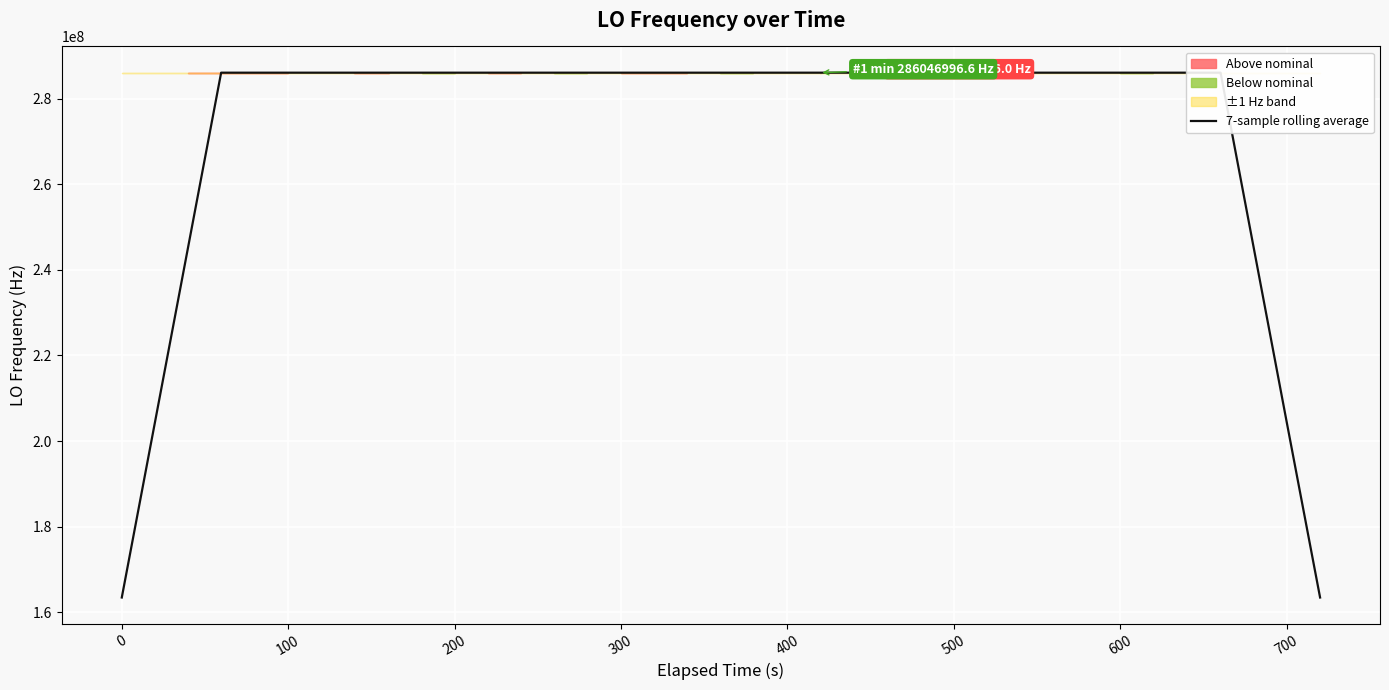

What is the lowest value of the 7-sample rolling average series?

163455428.8